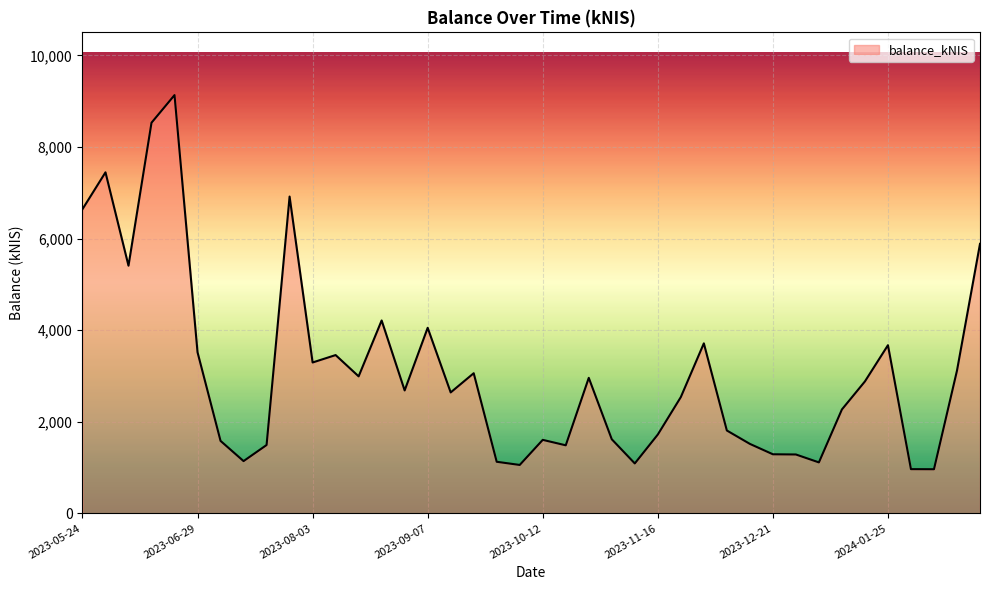

What is the difference between the maximum and minimum values?

8170.0